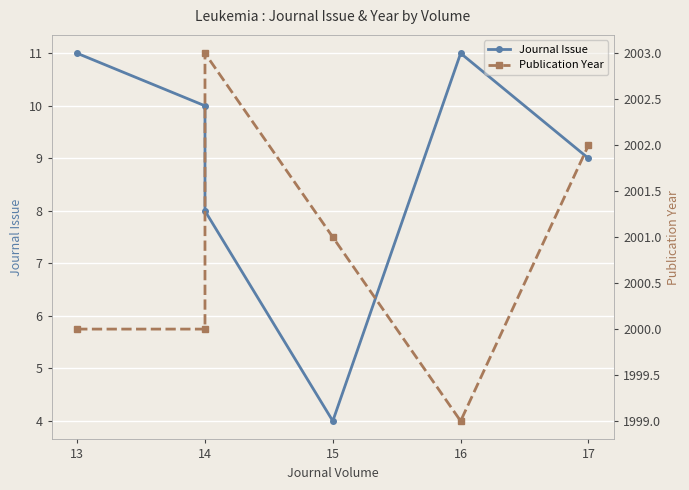

At which category does Journal Issue reach its first local peak?

16